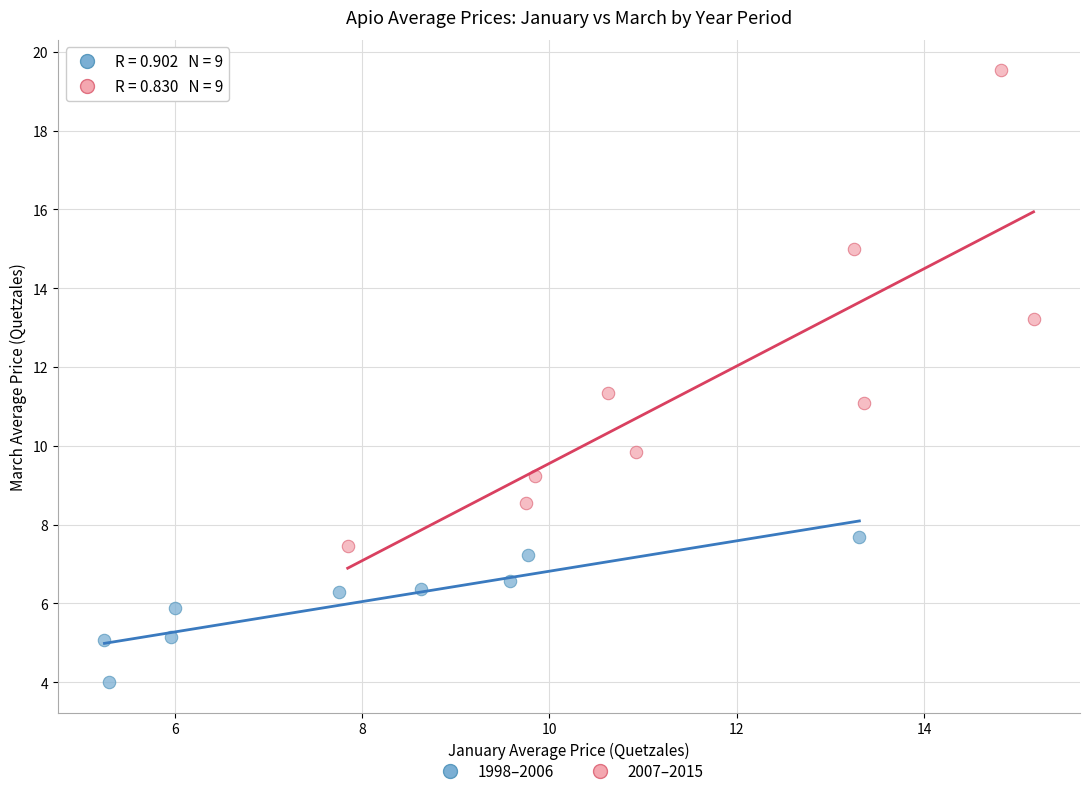

Which series reaches the maximum Y coordinate?

2007–2015